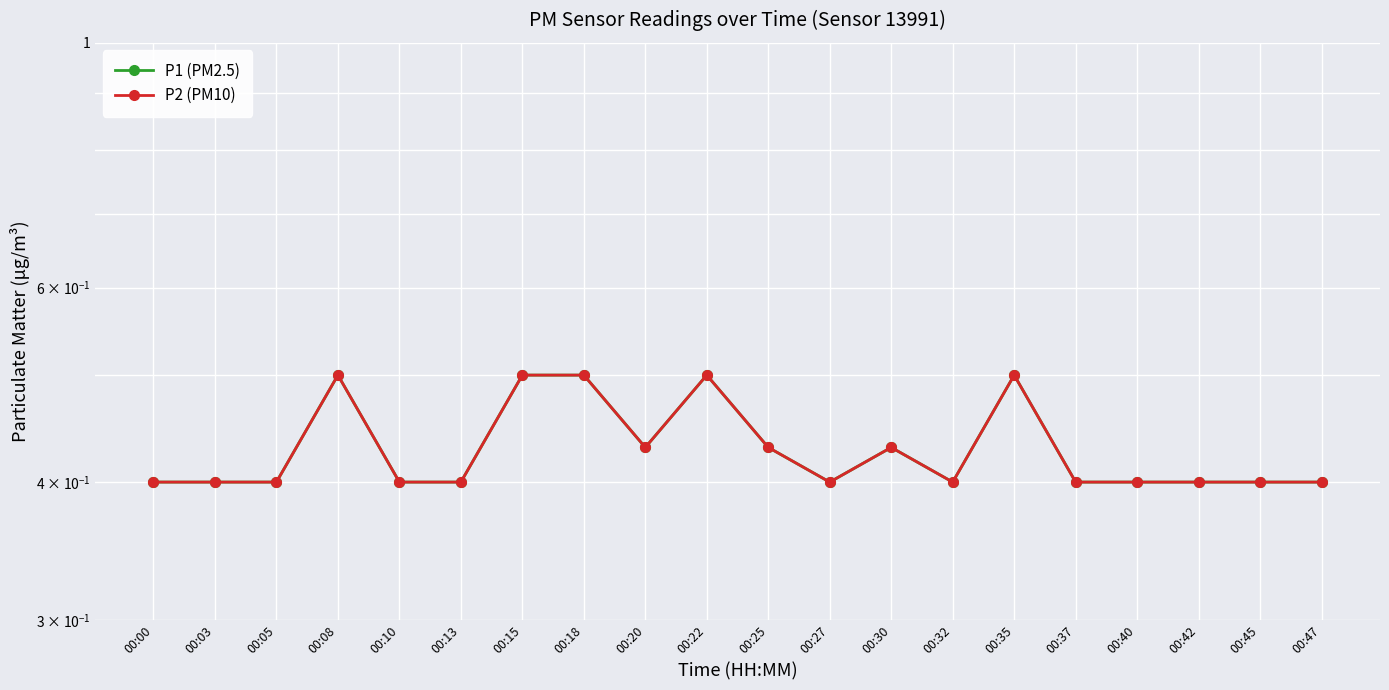

What is the average value of the P1 (PM2.5) series?

0.4